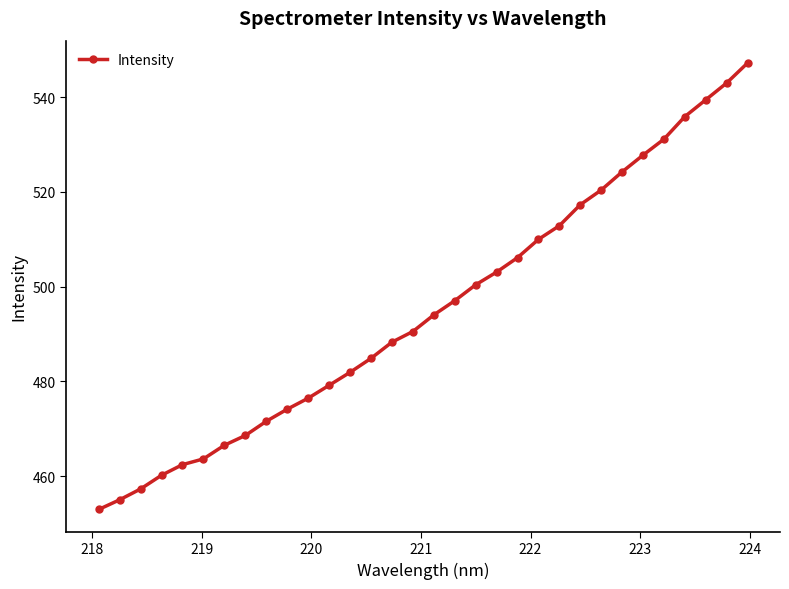

What is the difference between the second highest and minimum values?

90.0